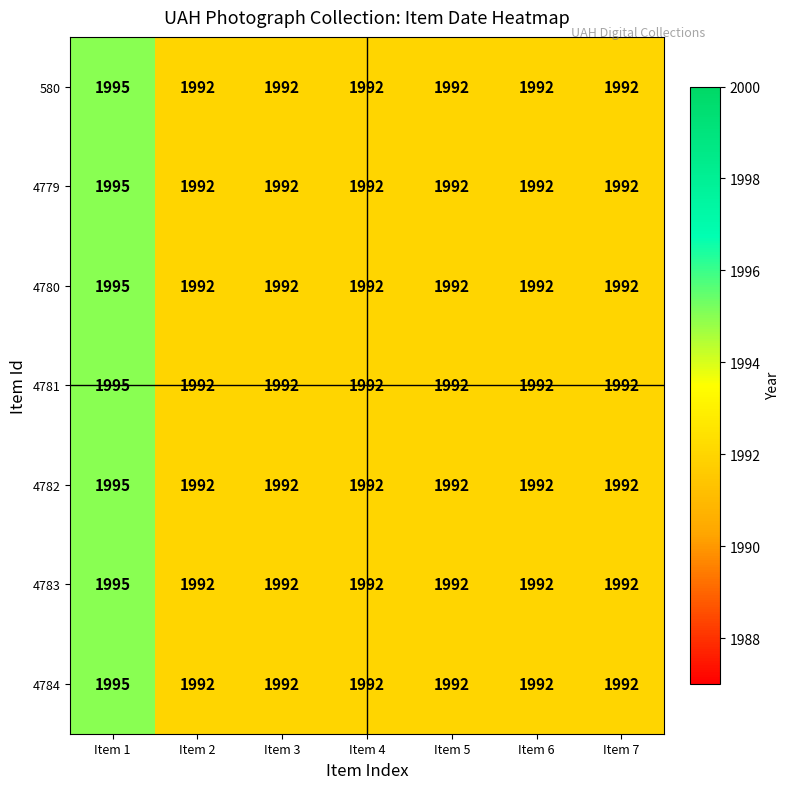

Is it true that 4784 equals 3087 at Item 6?

False